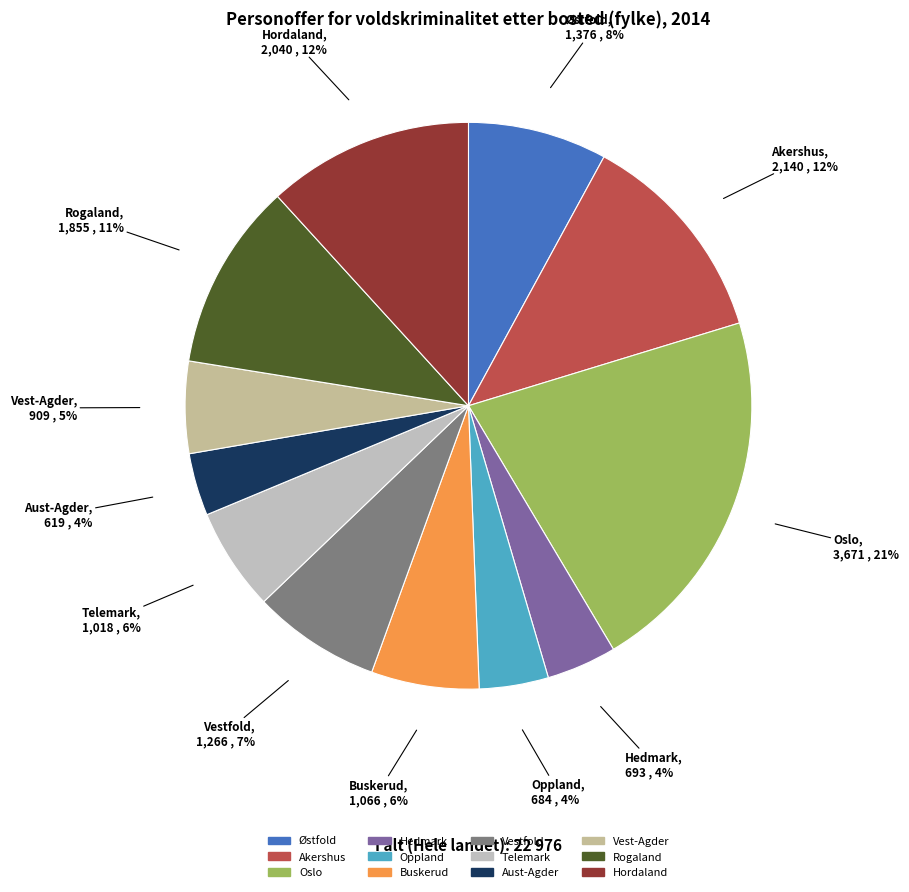

Is it true that Oslo is 11% of the pie?

False